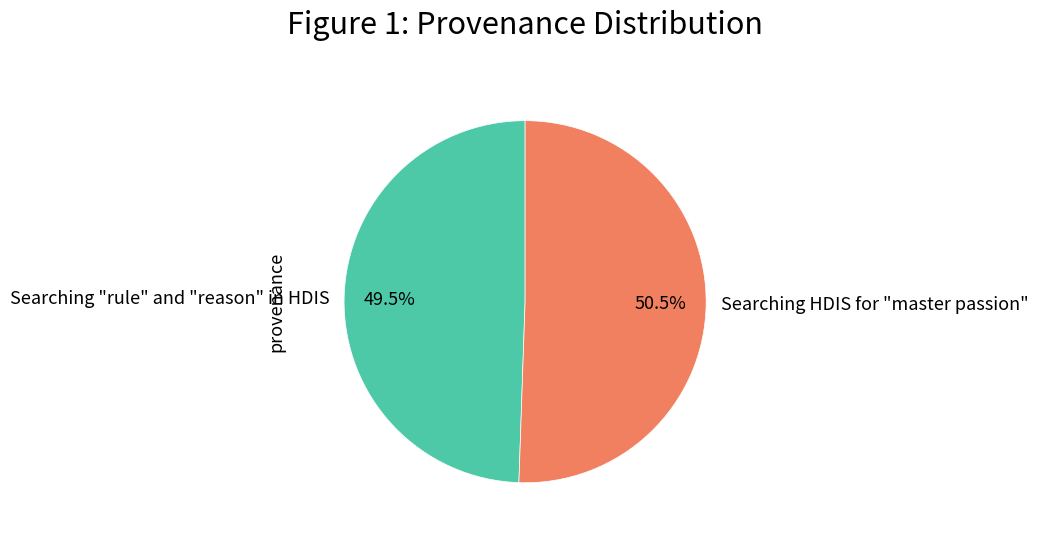

Which slice is the largest?

Searching HDIS for "master passion"